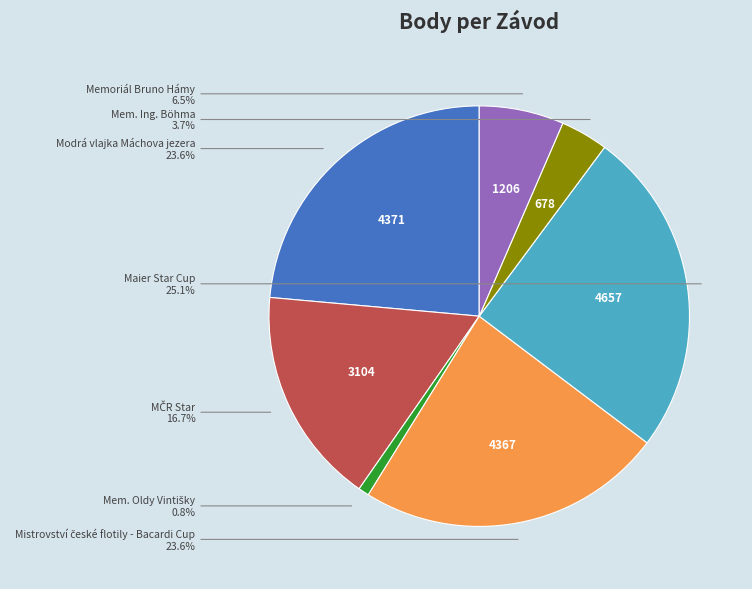

What is the largest slice in the pie chart?

Maier Star Cup